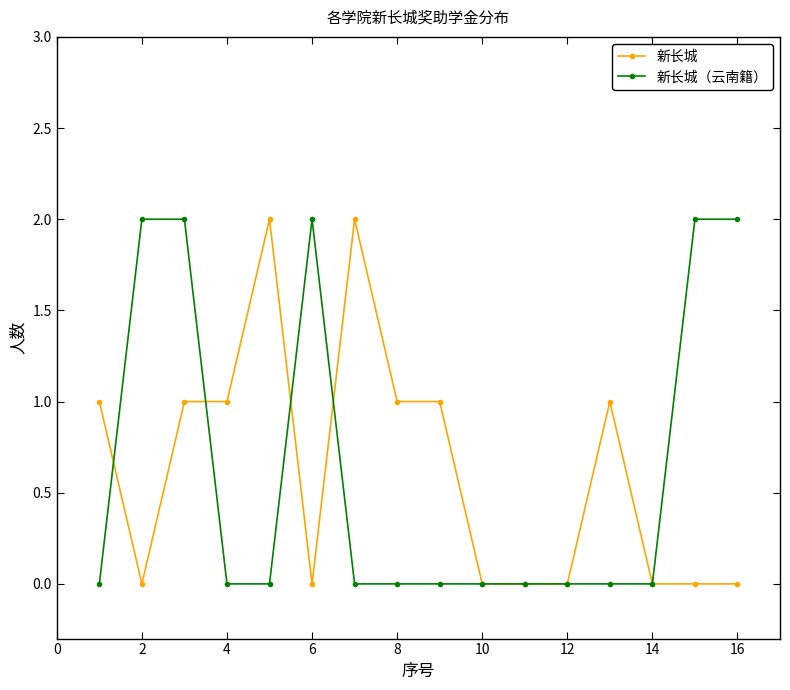

True or false: 新长城（云南籍） has more than 0 interior local peaks.

True